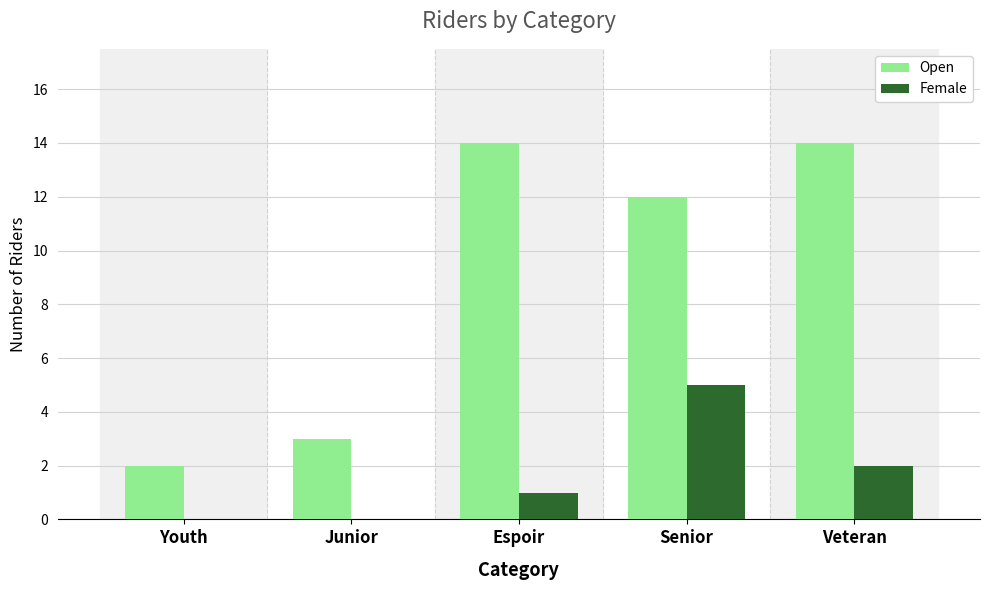

The value of Female at Espoir is 0. True or false?

False